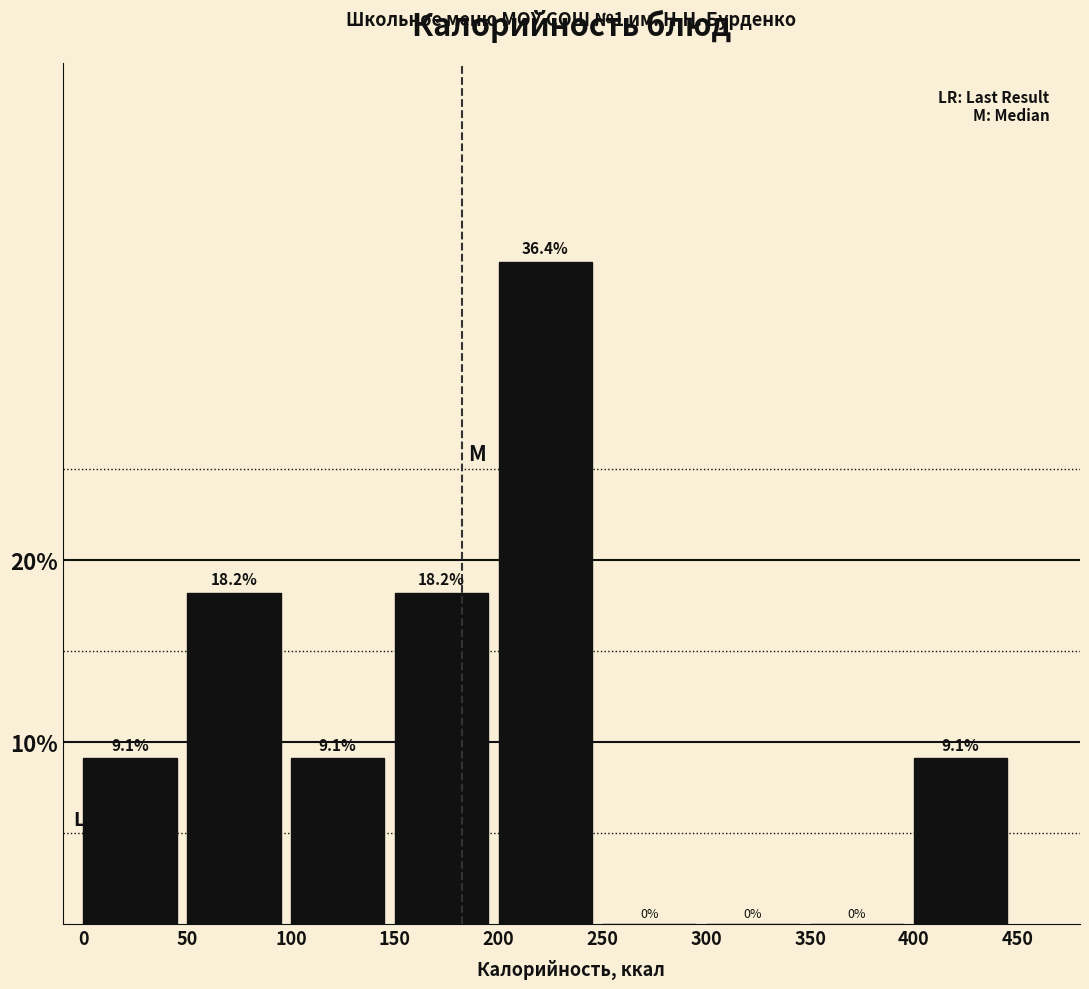

Reading left to right, transcribe this chart: for each bar, give the range it covers on the x-axis and its height.

0 to 50: 9.1
50 to 100: 18.2
100 to 150: 9.1
150 to 200: 18.2
200 to 250: 36.4
250 to 300: 0.0
300 to 350: 0.0
350 to 400: 0.0
400 to 450: 9.1